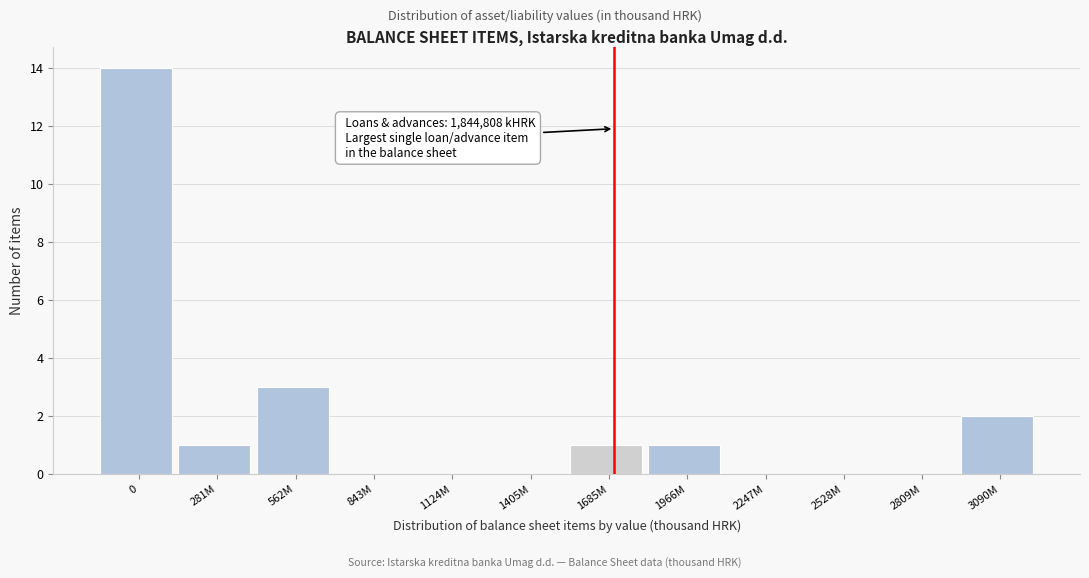

Reading left to right, extract all data points from this chart.

0=14	281M=1	562M=3	843M=0	1124M=0	1405M=0	1685M=1	1966M=1	2247M=0	2528M=0	2809M=0	3090M=2